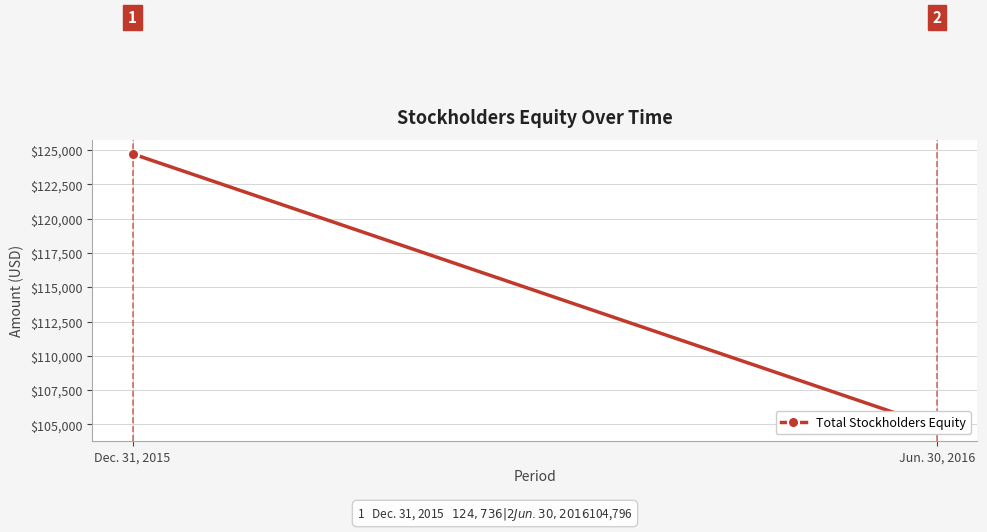

What value does the data have at Jun. 30, 2016?

104796